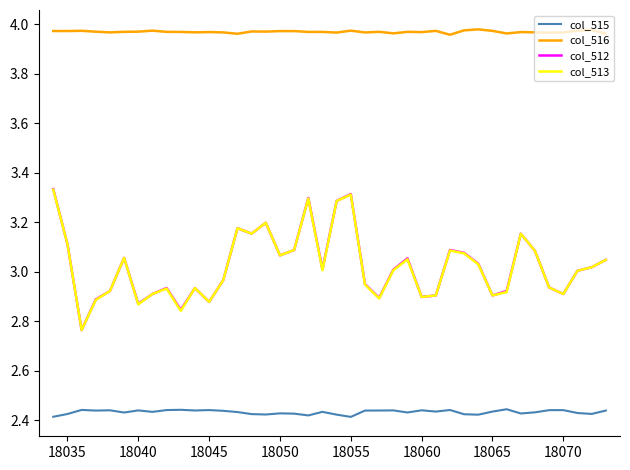

Which series has the largest range (max minus min)?

col_512